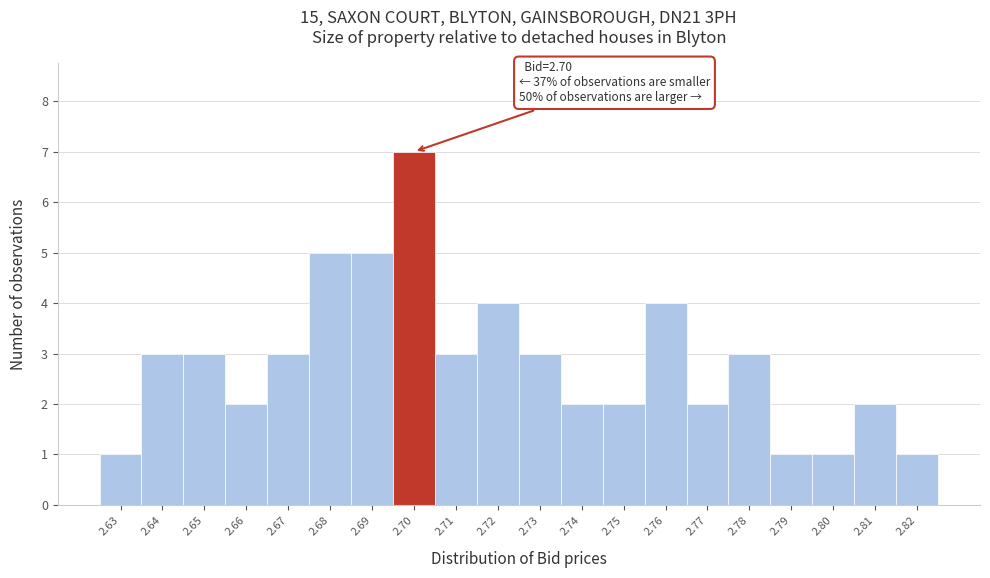

Reading left to right, what are all the values shown in this chart?

1	3	3	2	3	5	5	7	3	4	3	2	2	4	2	3	1	1	2	1